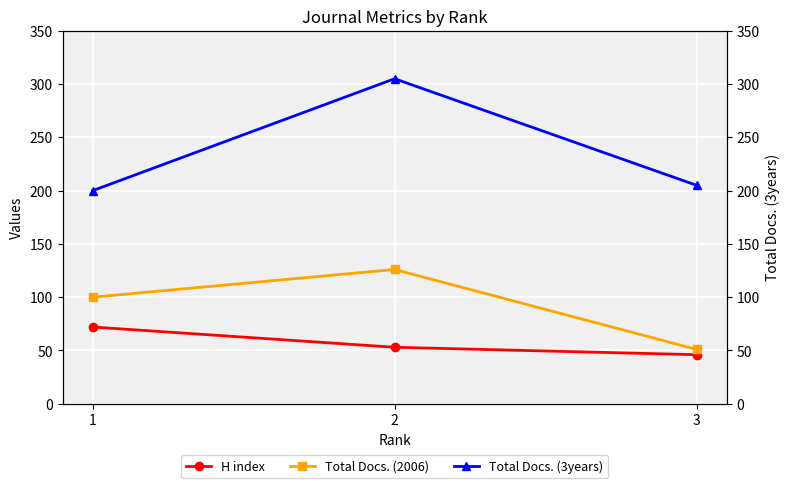

Which has a higher value, 2 or 3?

2